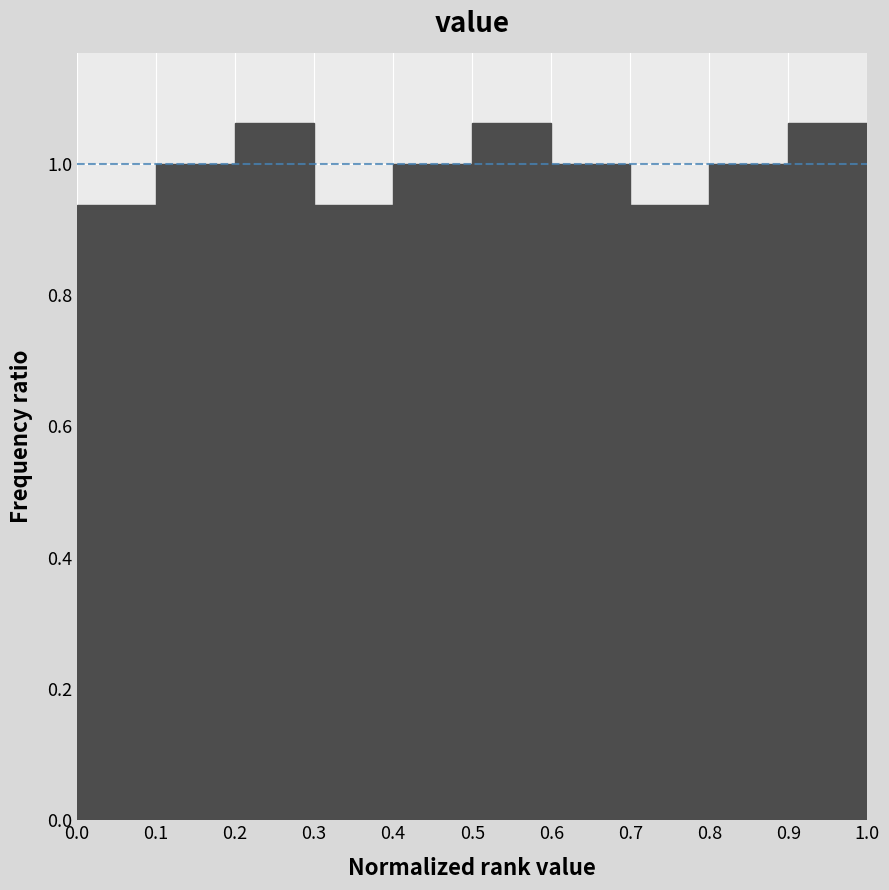

Reading left to right, transcribe this chart: for each bar, give the range it covers on the x-axis and its height. The values are not printed on the chart, so give them approximately, as read against the axis.

0.0 to 0.1: 0.94
0.1 to 0.2: 1.00
0.2 to 0.3: 1.06
0.3 to 0.4: 0.94
0.4 to 0.5: 1.00
0.5 to 0.6: 1.06
0.6 to 0.7: 1.00
0.7 to 0.8: 0.94
0.8 to 0.9: 1.00
0.9 to 1.0: 1.06